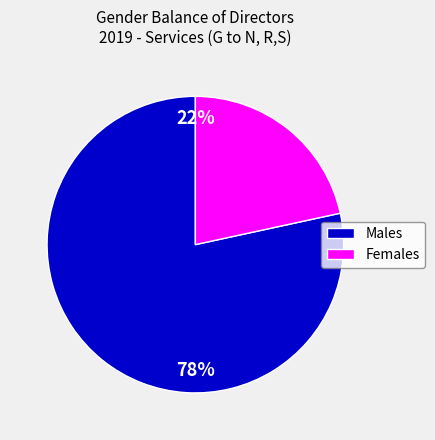

Does Male represent more than half of the total?

Yes